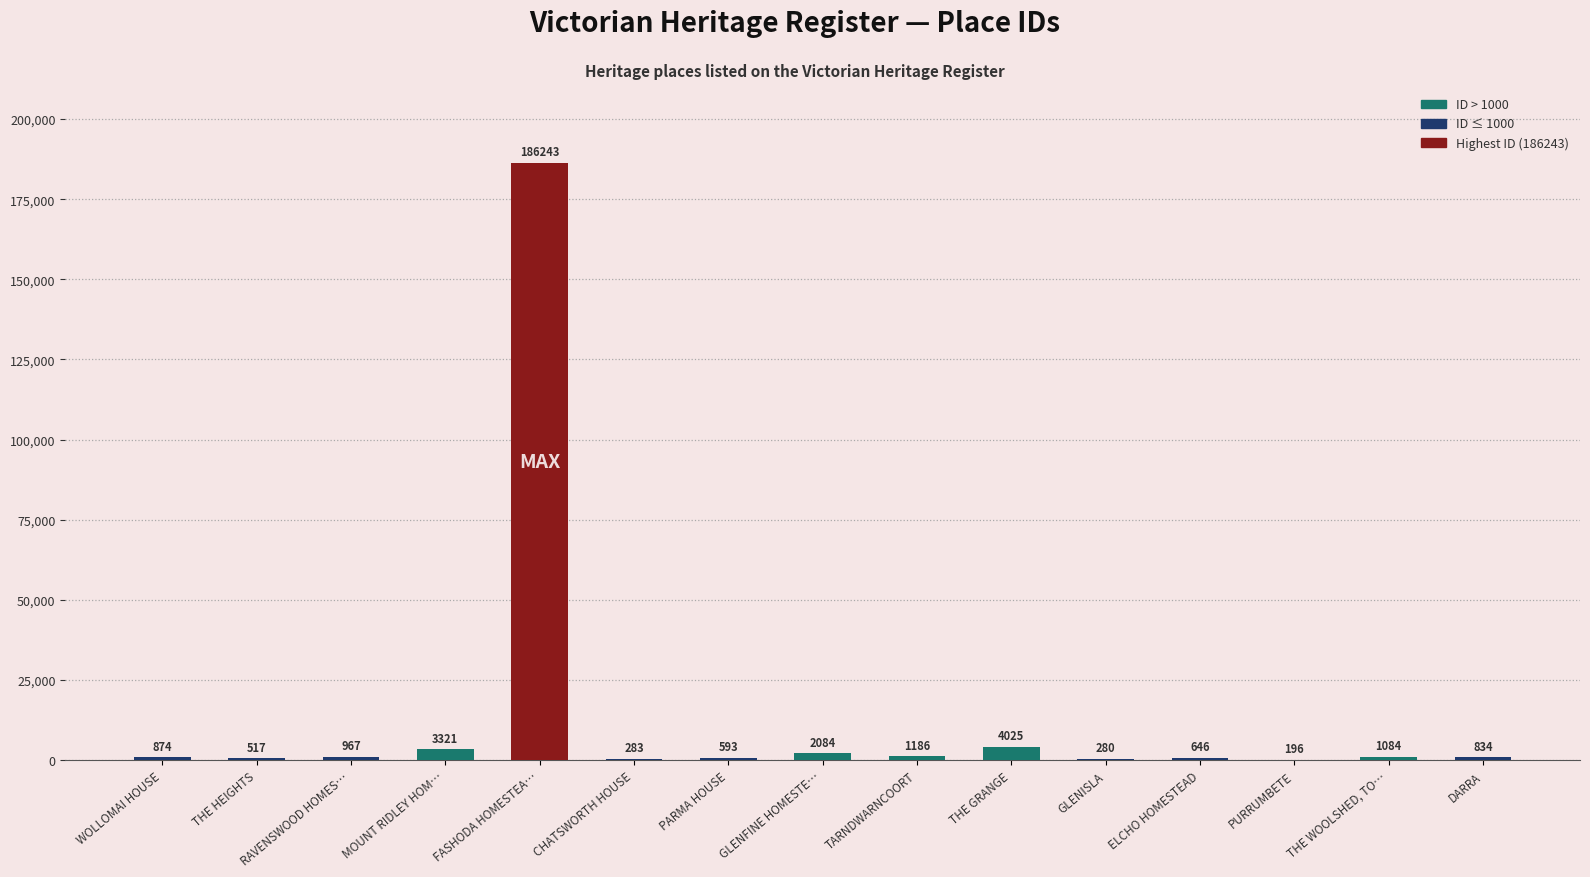

Reading left to right, what are all the values shown in this chart?

874	517	967	3321	186243	283	593	2084	1186	4025	280	646	196	1084	834